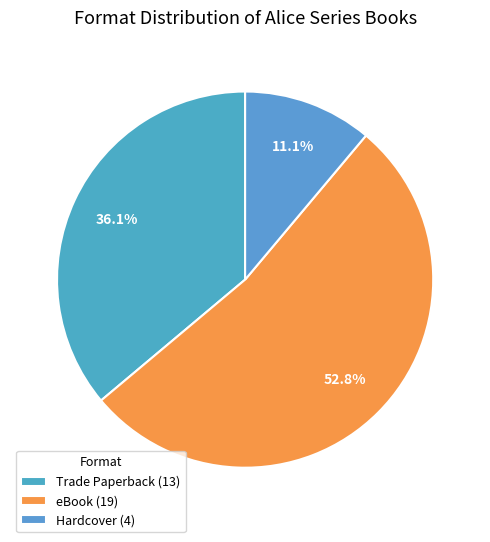

Is there a majority slice in this chart?

Yes